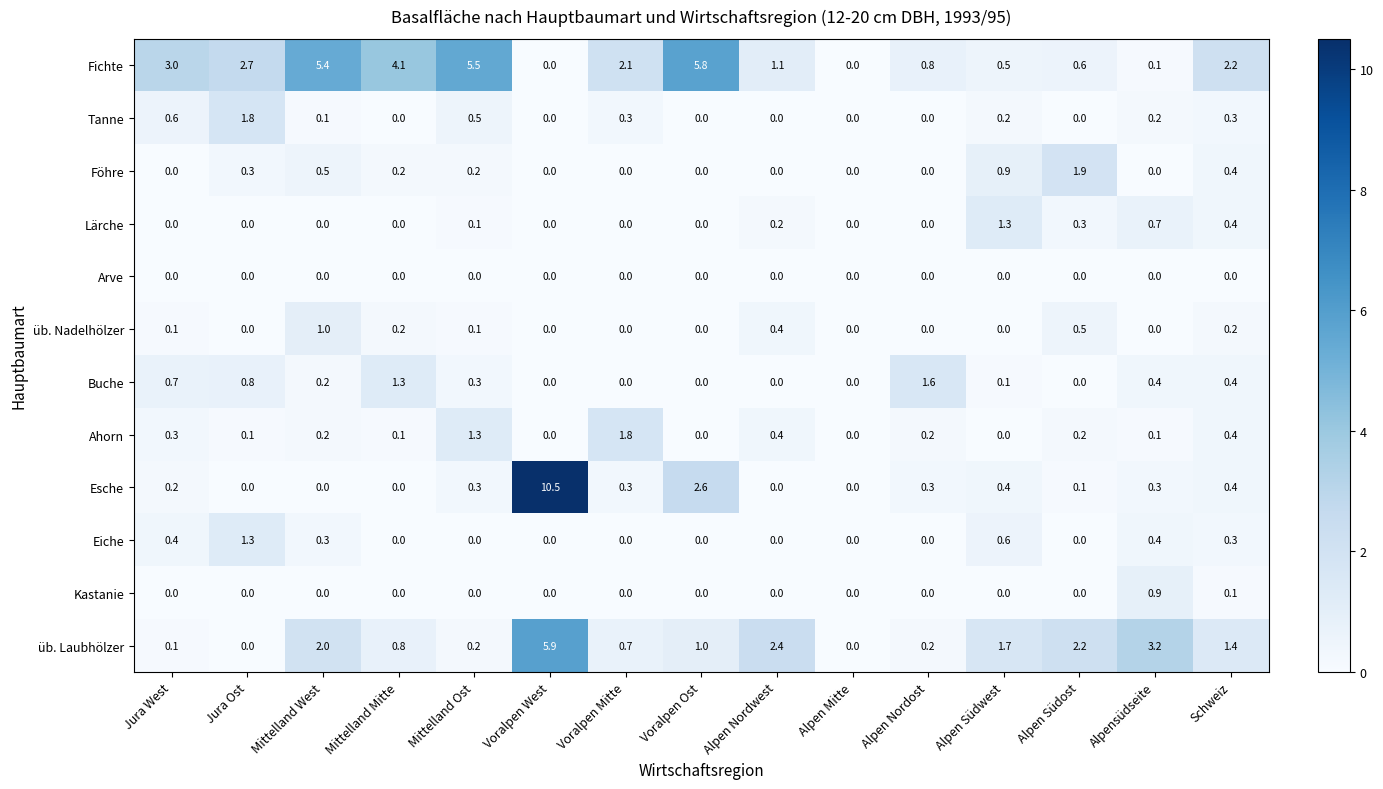

What is the total value across all series at Schweiz?

6.5